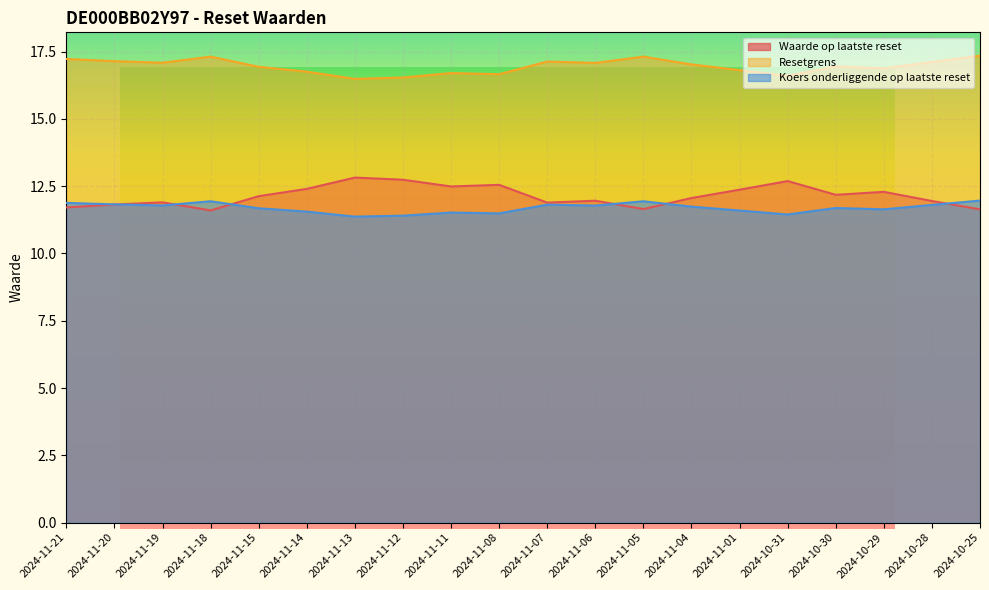

How many lines are shown in the chart?

3